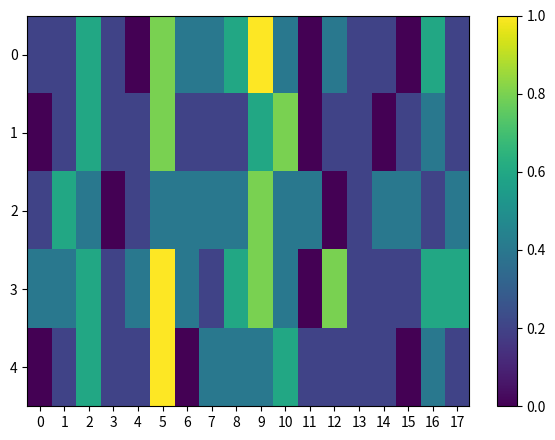

At 15, list the series in order from largest to smallest.

2, 1, 3, 0, 4